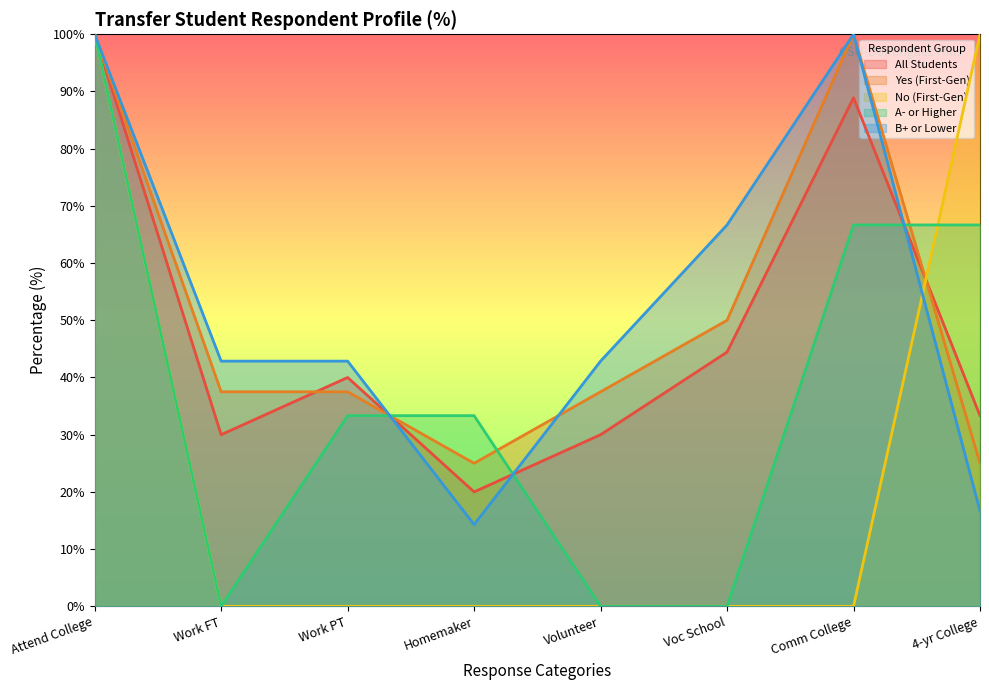

Is the value of All Students at 4-yr College greater than the value of No (First-Gen) at Voc School?

Yes